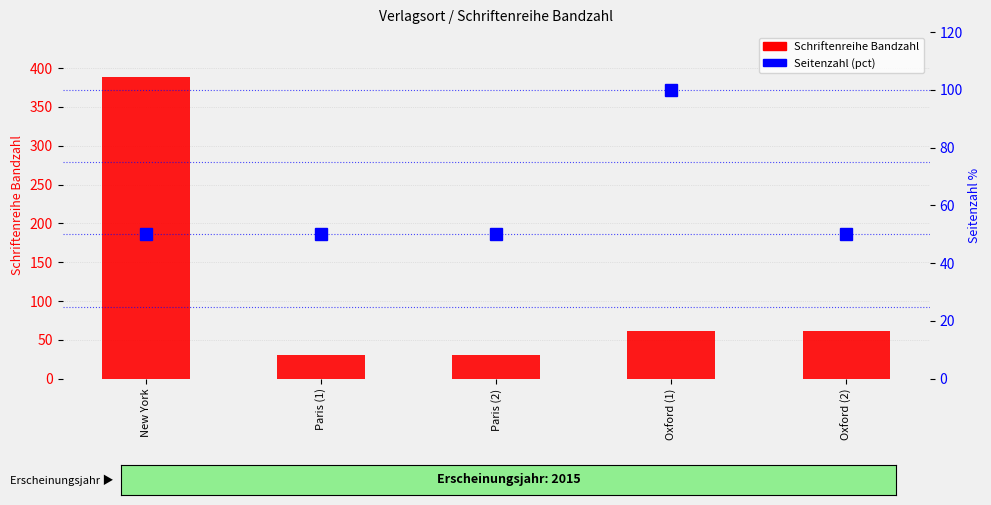

Reading right to left, what are all the values shown in this chart?

Schriftenreihe Bandzahl: 61	61	30	30	388
Seitenzahl (pct): 50	100	50	50	50